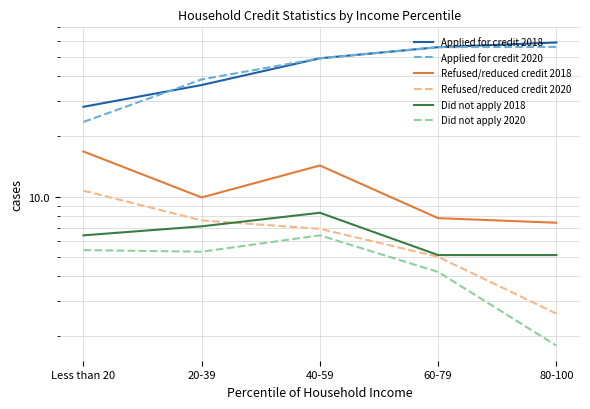

What is the difference between the maximum and minimum values in the Refused/reduced credit 2020 series?

8.1